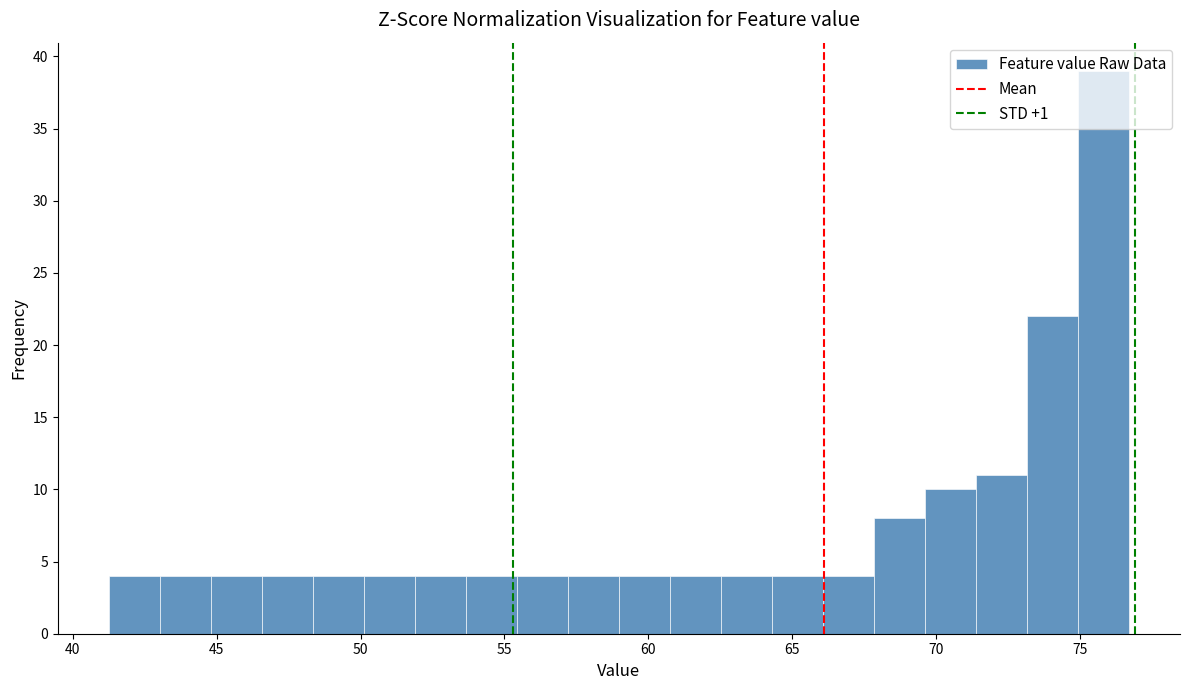

Read against the x-axis, roughly where is the centre of the tallest bar?

76.0